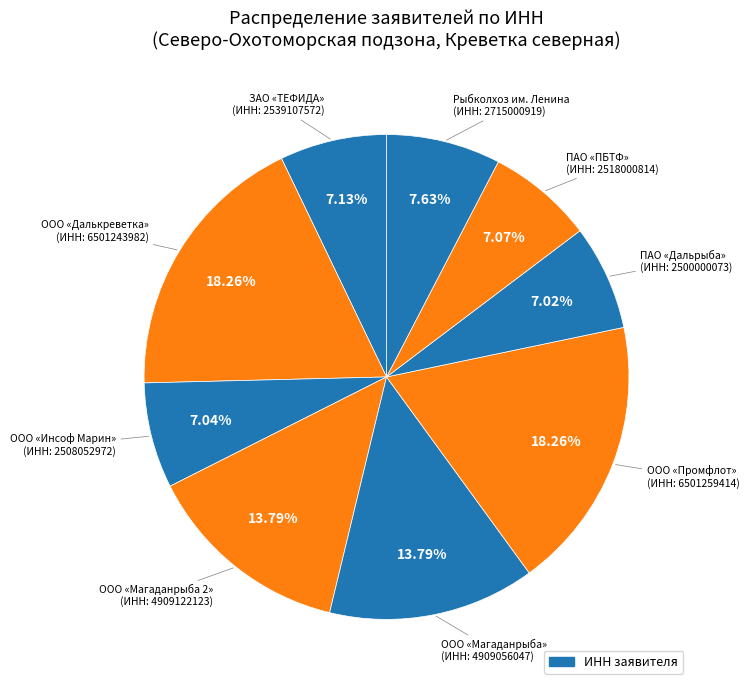

How many segments does this pie chart have?

9